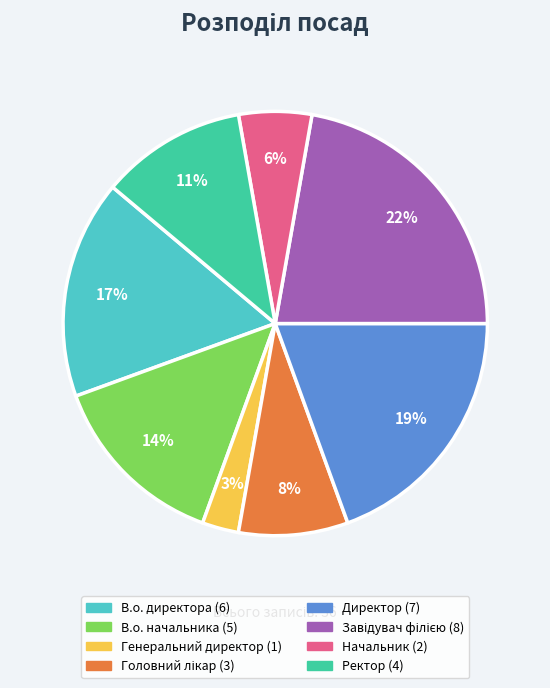

Which slice is the smallest?

Генеральний директор